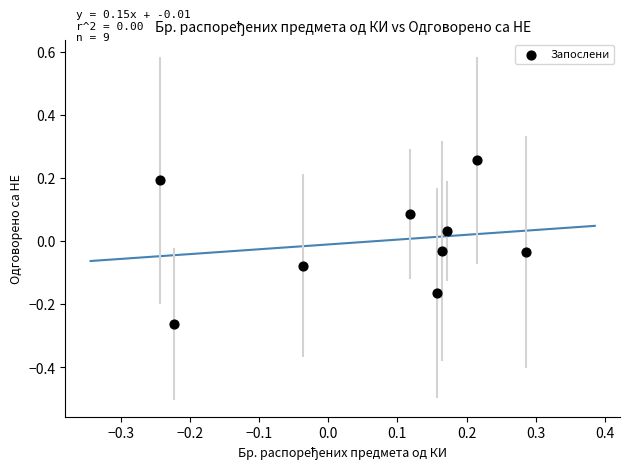

What is the range of Y values (max minus min)?

0.5